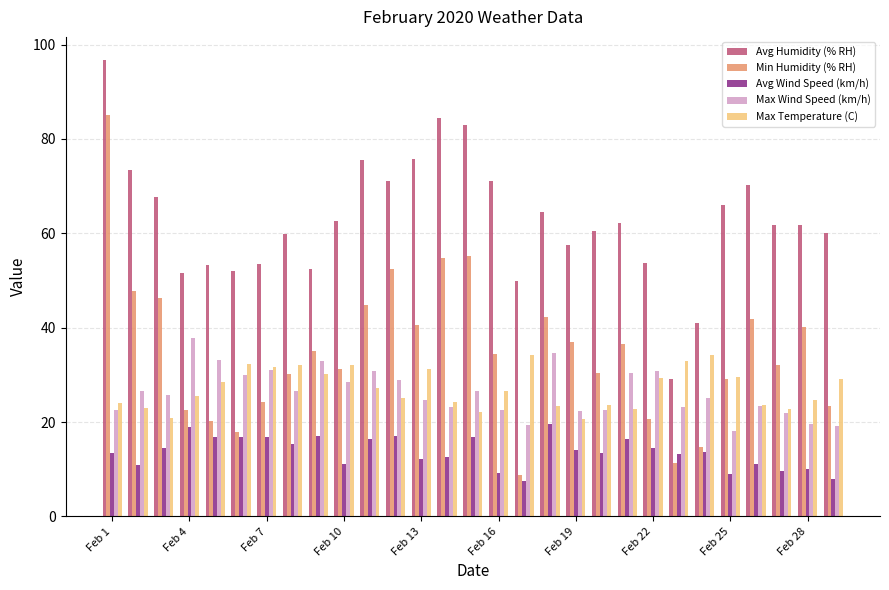

What is the difference between the maximum and minimum values in the Avg Wind Speed (km/h) series?

12.1